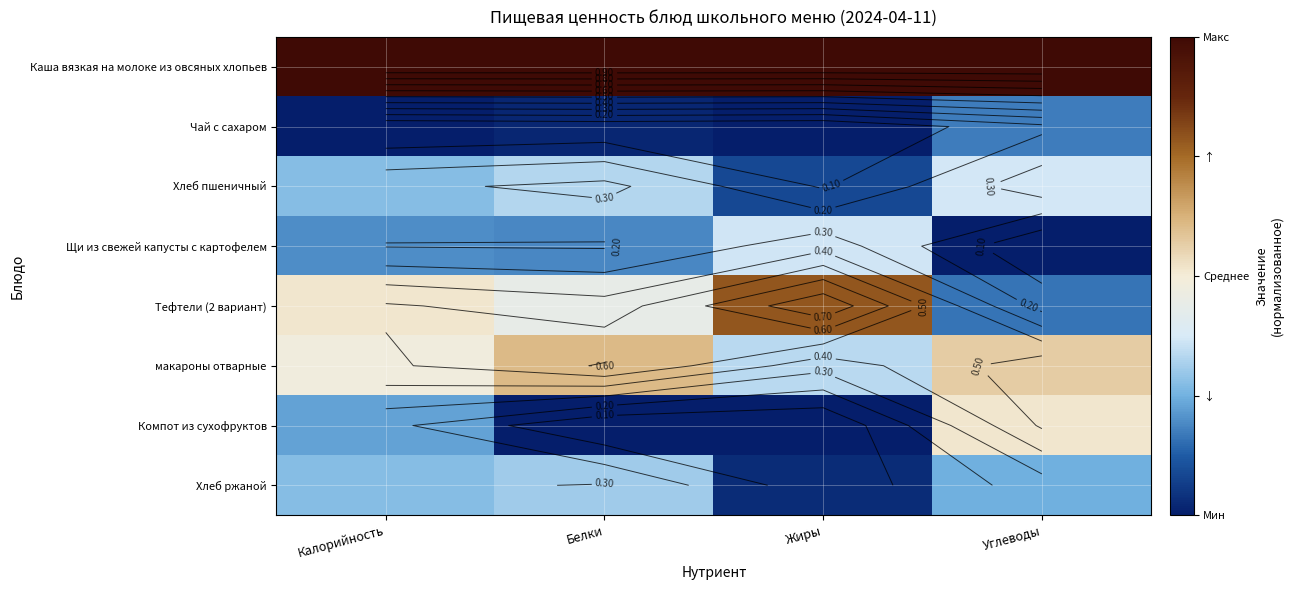

Is it true that Каша вязкая на молоке из овсяных хлопьев equals 1.5 at Калорийность?

False